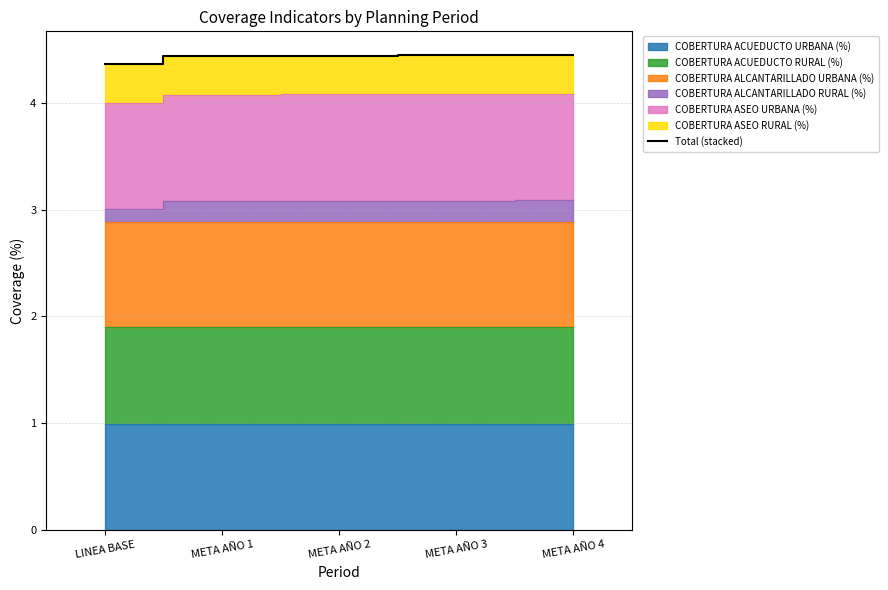

What is the value of the 2nd point from the left?

4.4